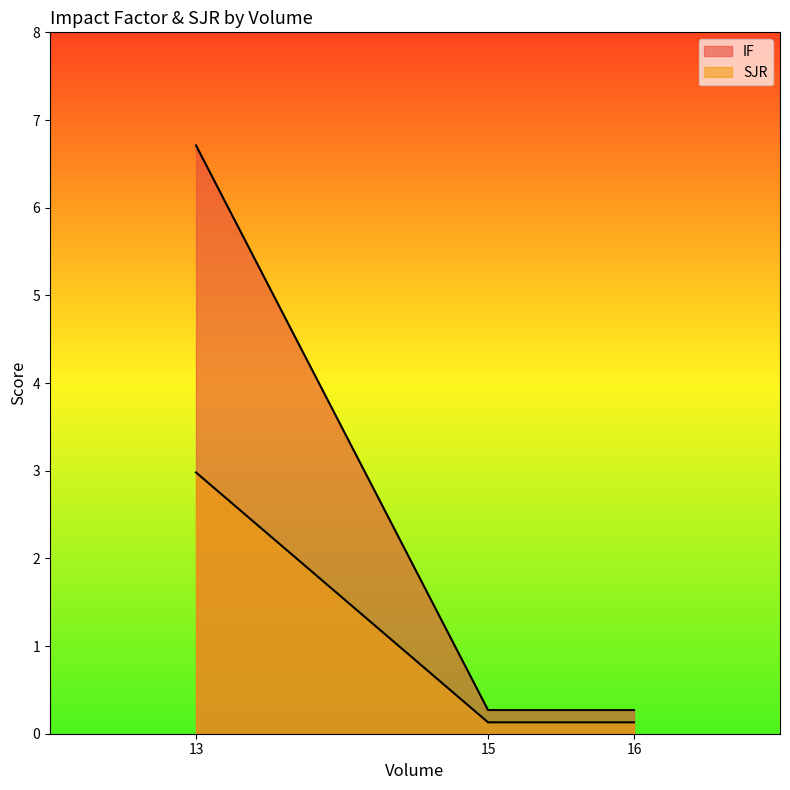

True or false: IF has a value of 0.3 at 15.

True